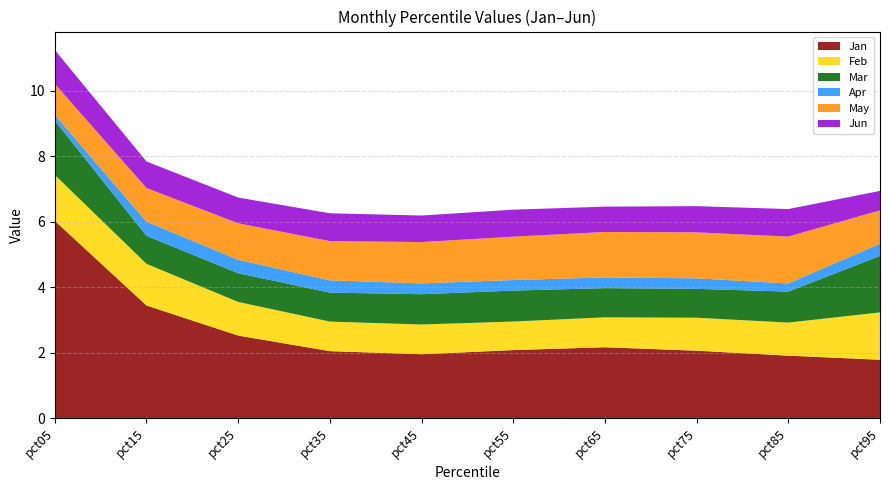

Reading left to right, transcribe all the data shown in this chart.

Jan: pct05=6.0	pct15=3.4	pct25=2.5	pct35=2.0	pct45=2.0	pct55=2.1	pct65=2.2	pct75=2.1	pct85=1.9	pct95=1.8
Feb: pct05=1.4	pct15=1.3	pct25=1.0	pct35=0.9	pct45=0.9	pct55=0.9	pct65=0.9	pct75=1.0	pct85=1.0	pct95=1.4
Mar: pct05=1.7	pct15=0.9	pct25=0.9	pct35=0.9	pct45=0.9	pct55=0.9	pct65=0.9	pct75=0.9	pct85=0.9	pct95=1.7
Apr: pct05=0.2	pct15=0.4	pct25=0.4	pct35=0.4	pct45=0.3	pct55=0.3	pct65=0.3	pct75=0.3	pct85=0.2	pct95=0.4
May: pct05=0.9	pct15=1.0	pct25=1.1	pct35=1.2	pct45=1.3	pct55=1.3	pct65=1.4	pct75=1.4	pct85=1.4	pct95=1.0
Jun: pct05=1.0	pct15=0.8	pct25=0.8	pct35=0.8	pct45=0.8	pct55=0.8	pct65=0.8	pct75=0.8	pct85=0.8	pct95=0.6